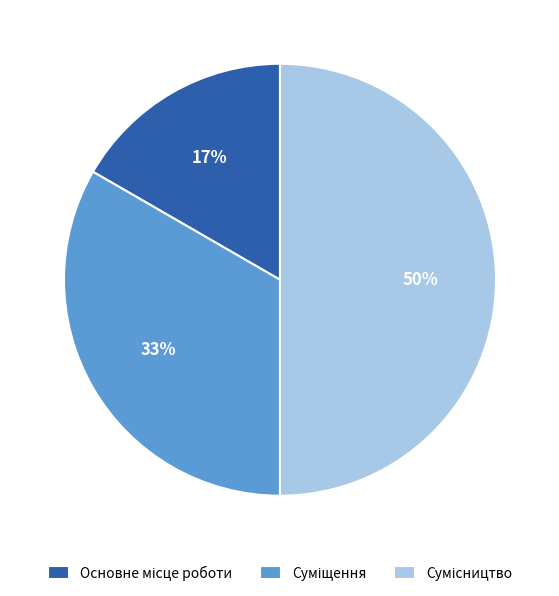

To the nearest percent, what is the difference between the largest and smallest slice percentages?

33%